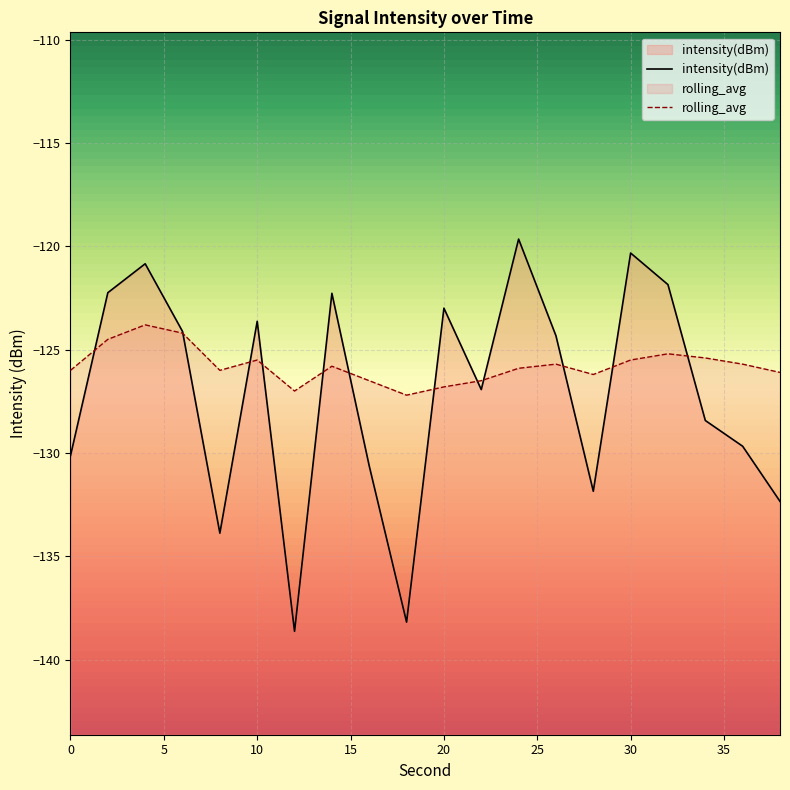

How many interior local peaks does the intensity(dBm) series have?

6